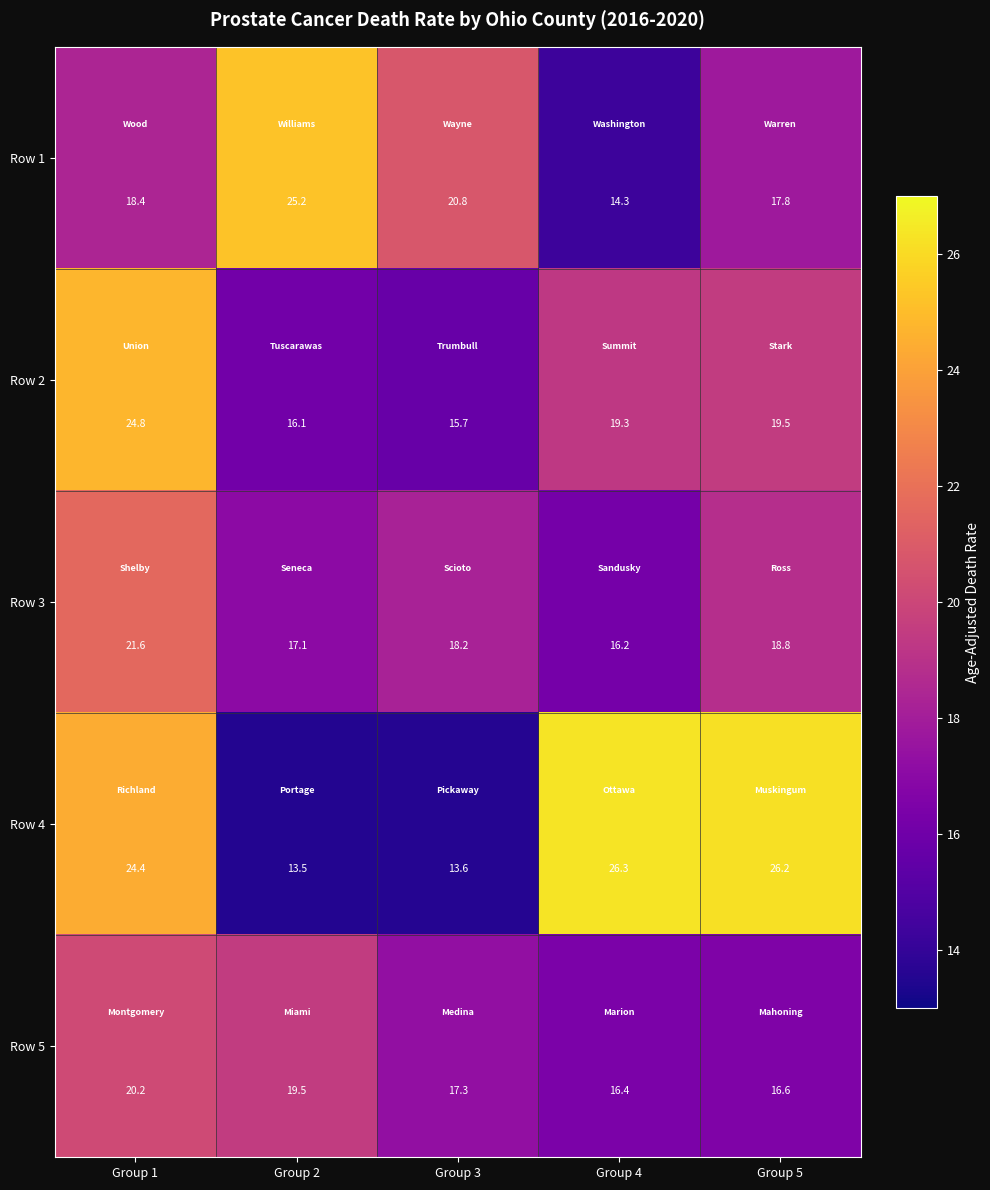

Is the value of Row 3 at Group 1 greater than the value of Row 4 at Group 3?

Yes